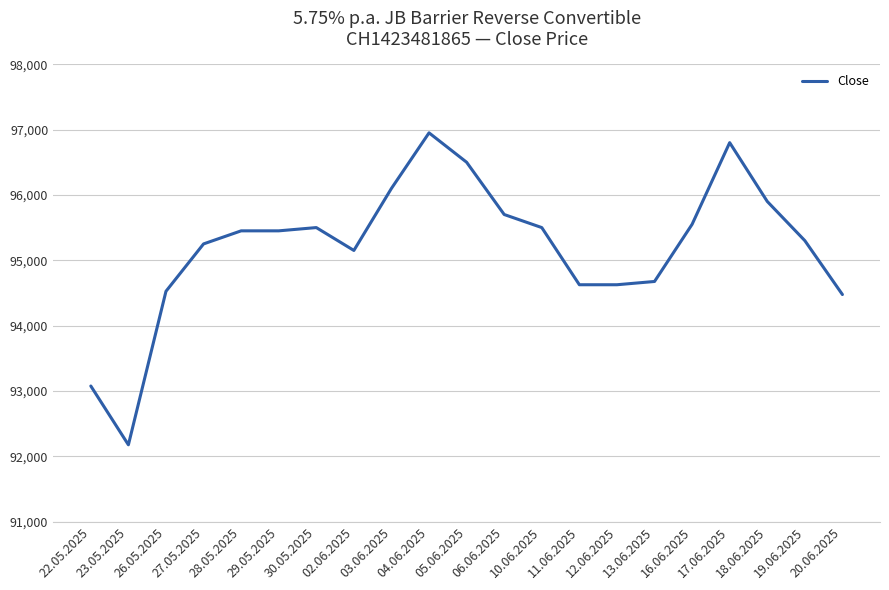

Count the number of categories in the chart.

21